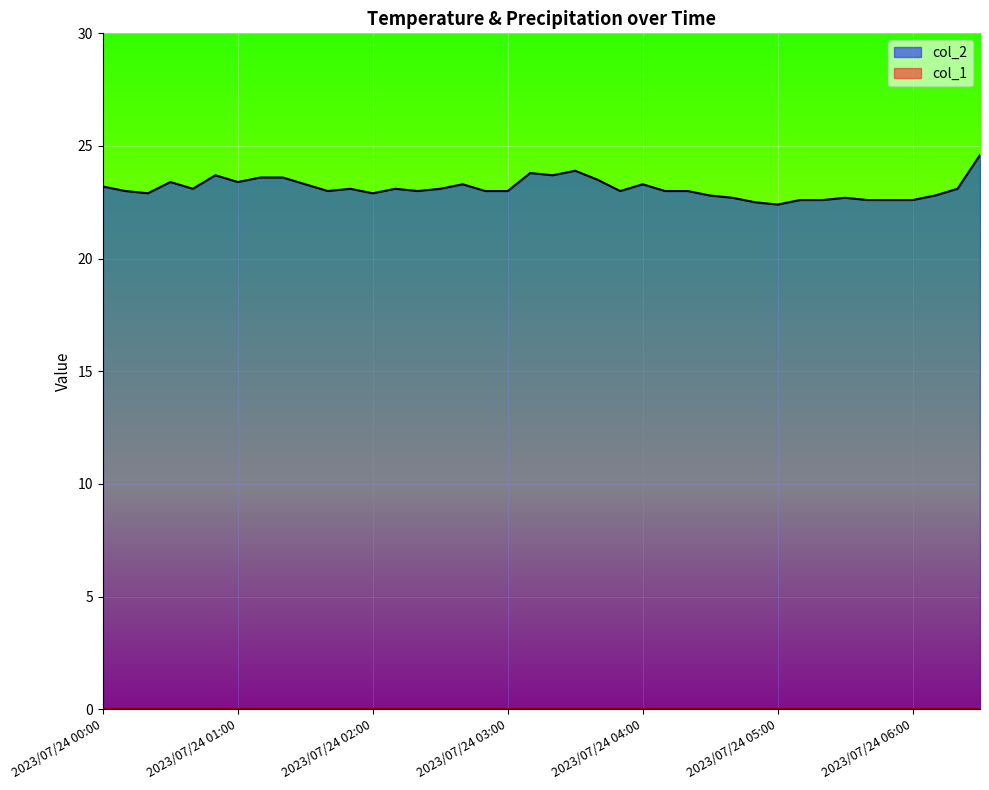

What is the difference between the second highest and minimum values?

1.5